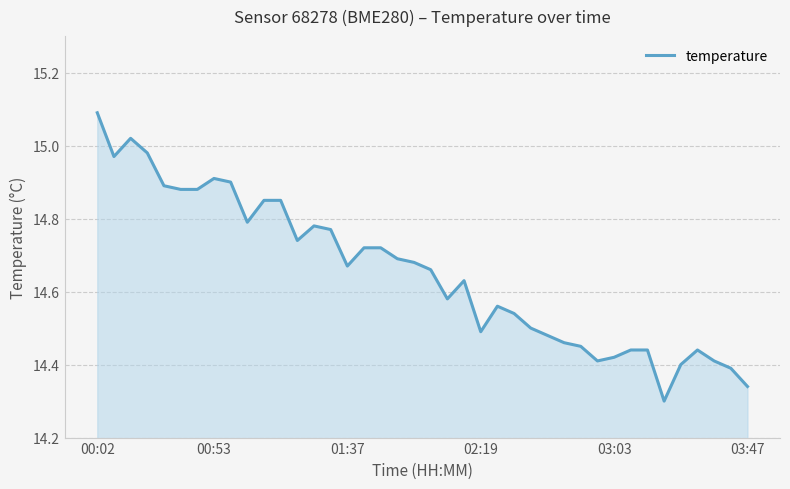

What is the maximum value shown in the chart?

15.1